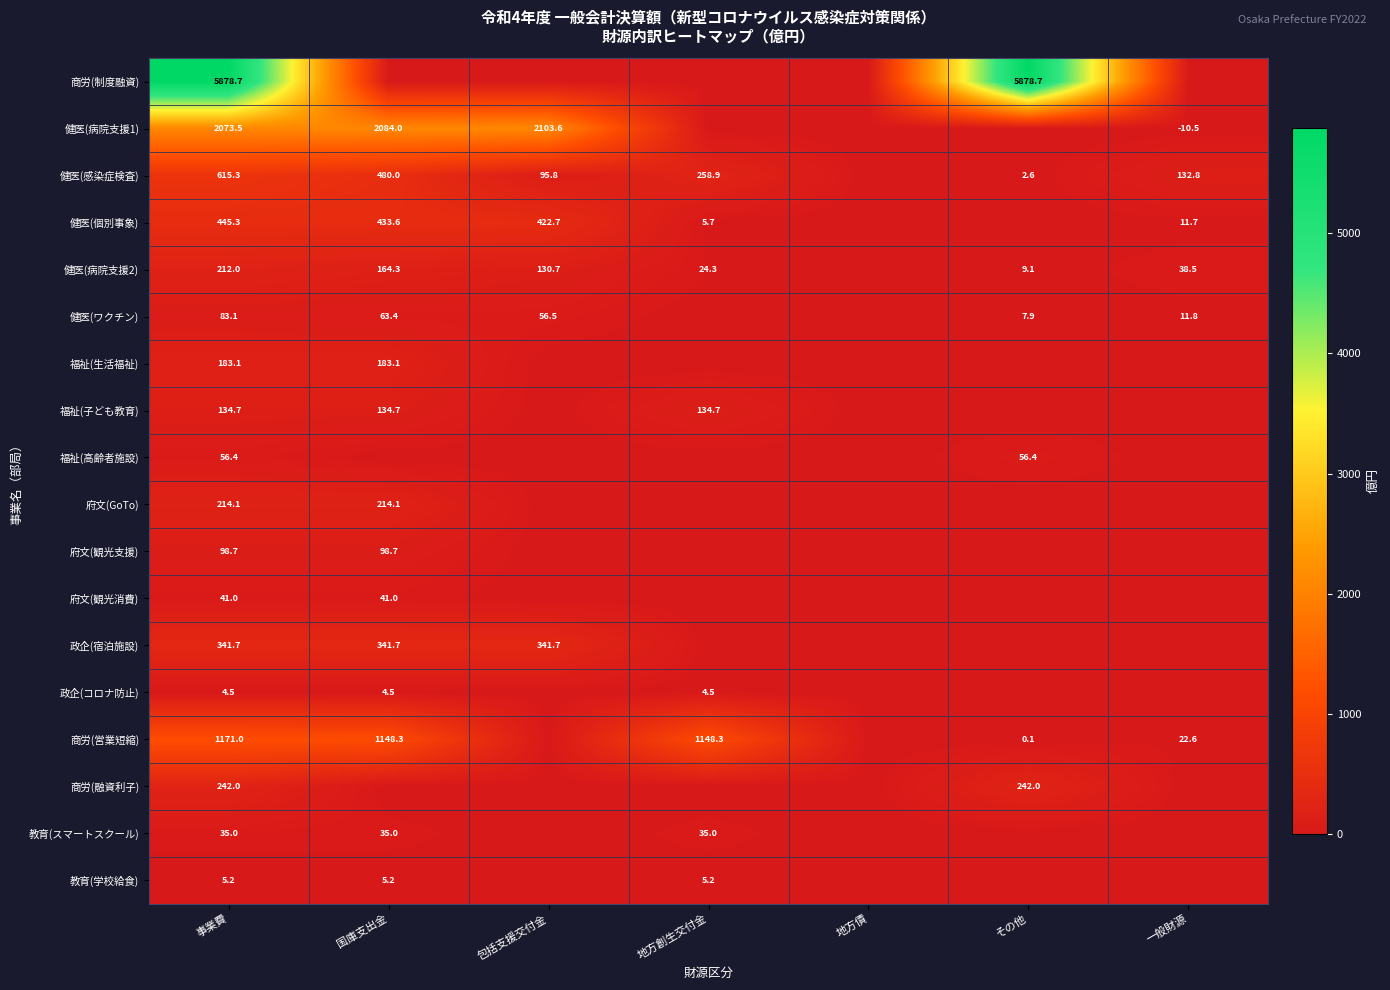

What is the sum of the 健医(個別事象) values at 事業費 and 一般財源?

457.0